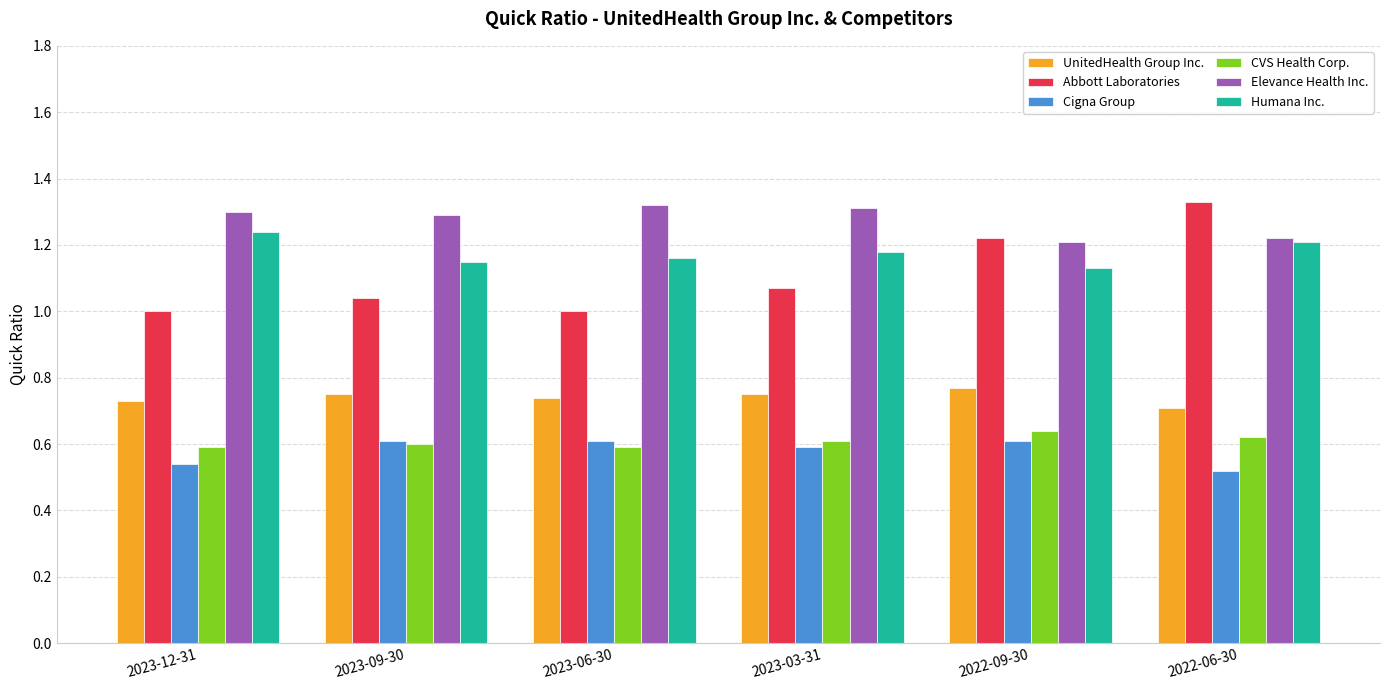

What is the total value across all series at 2023-06-30?

5.4